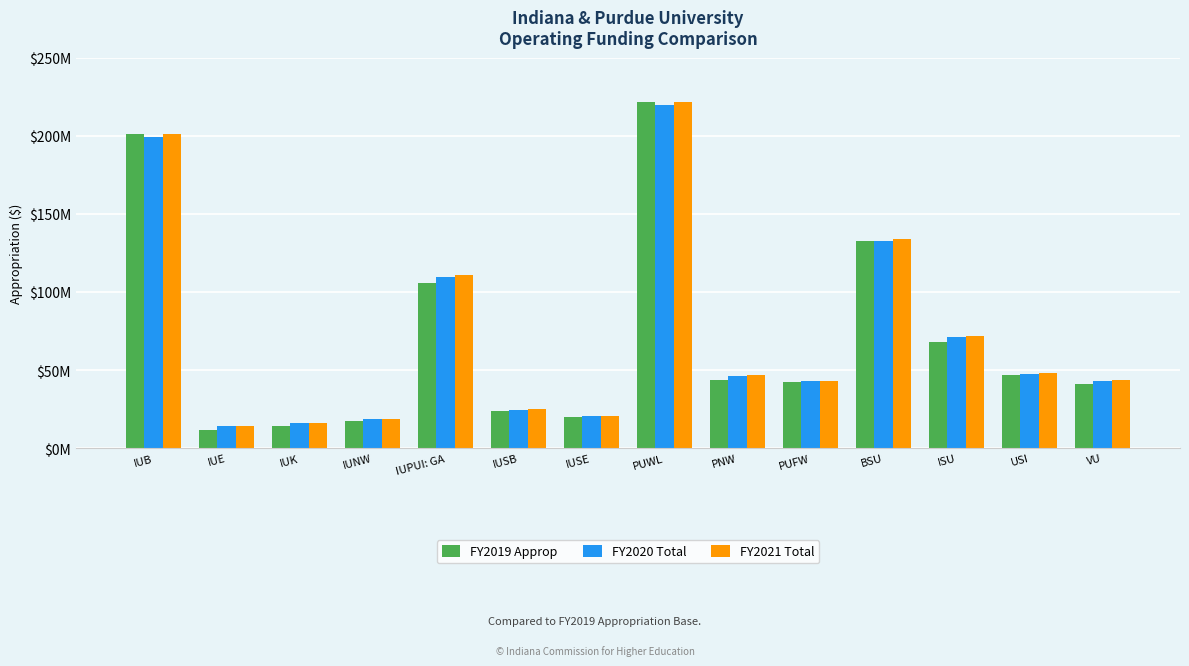

What are all the series names shown in the legend?

FY2019 Approp, FY2020 Total, FY2021 Total